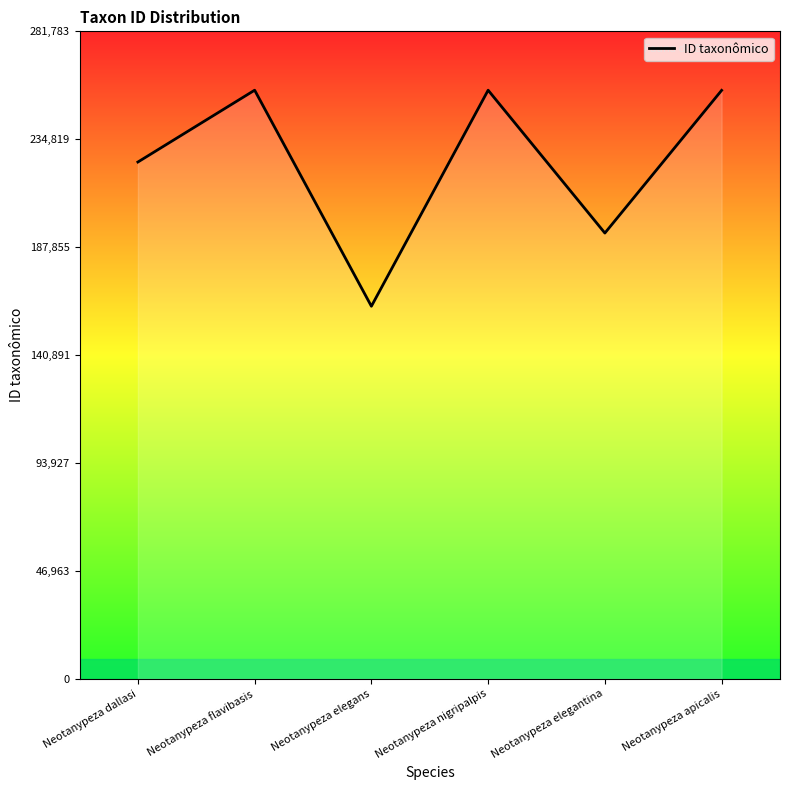

What is the change in value from Neotanypeza flavibasis to Neotanypeza elegans?

-94025